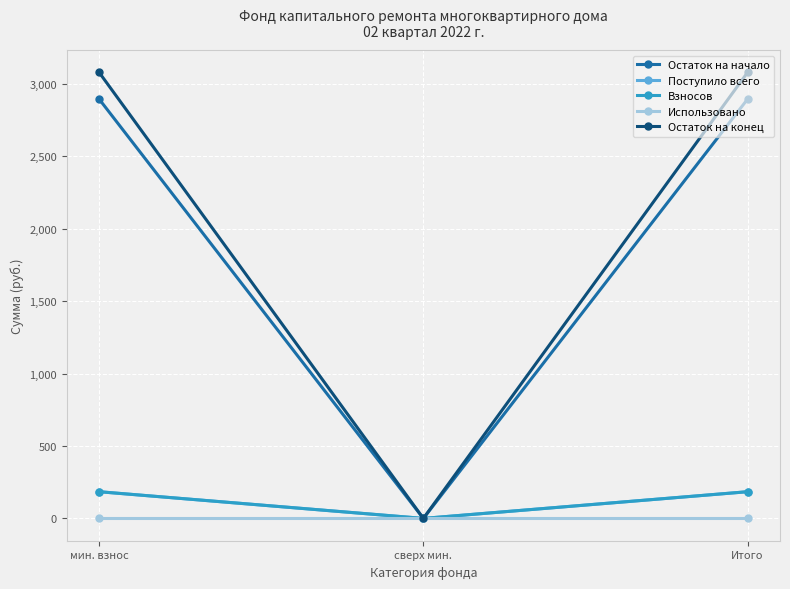

Is this an area chart (filled region under the line)?

No